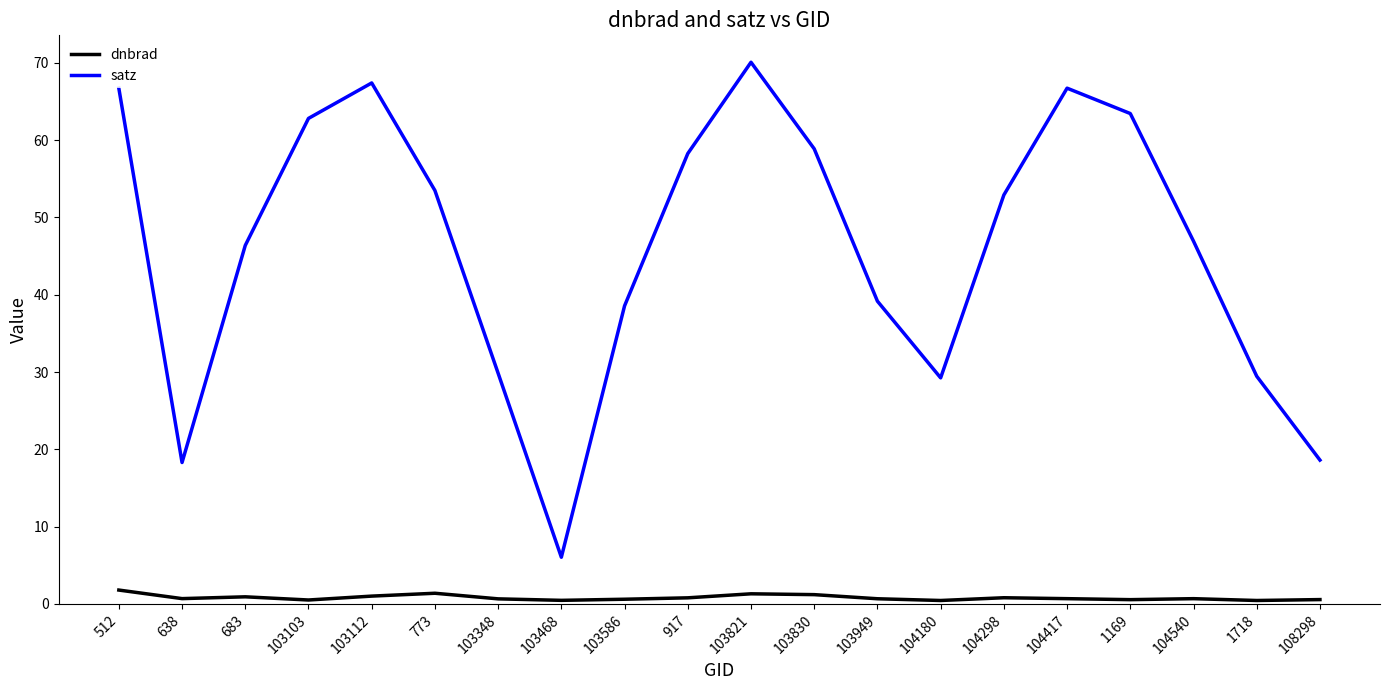

At which label does satz reach its peak?

103821